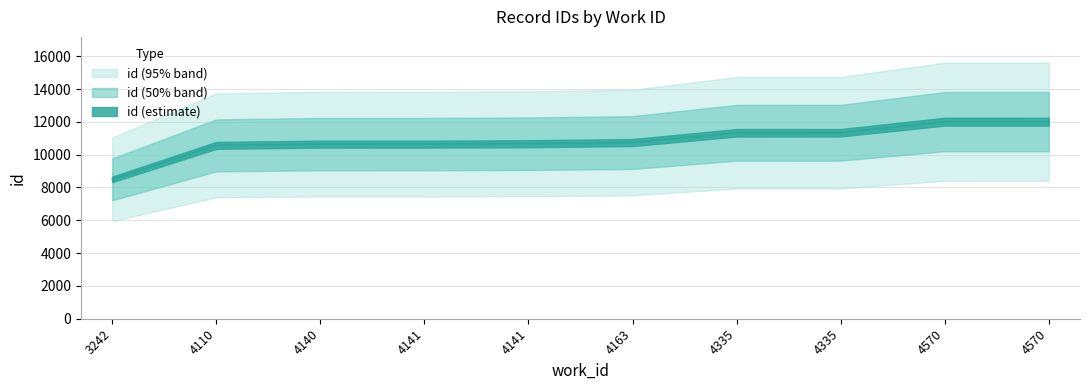

Reading left to right, list all the values displayed in this chart.

8496	10569	10642	10643	10668	10739	11334	11336	12013	12014